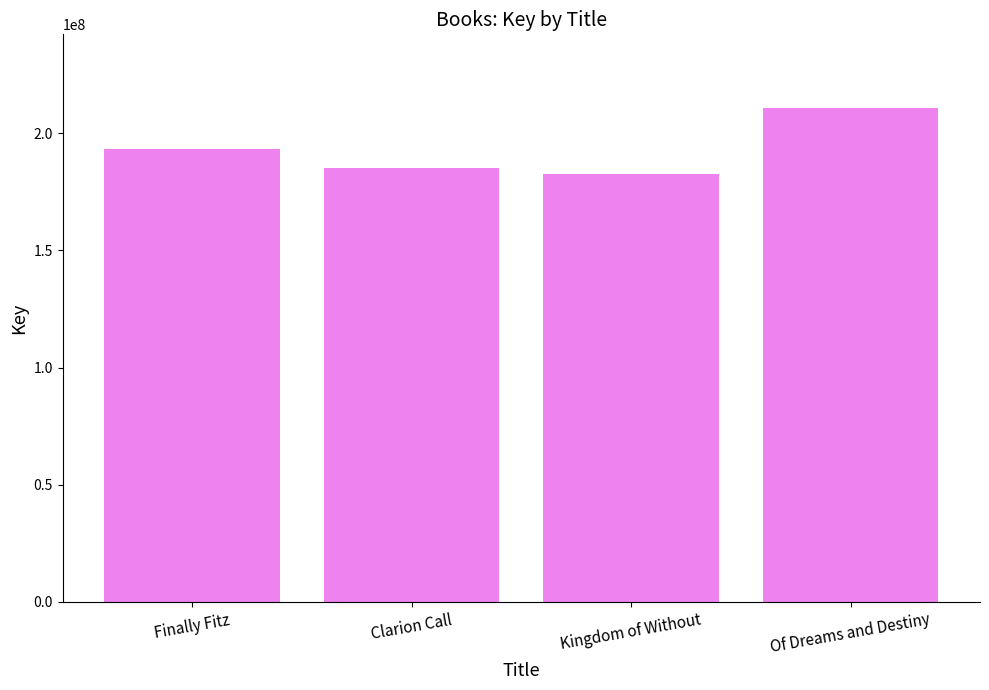

What is the label of the 2nd bar from the right?

Kingdom of Without